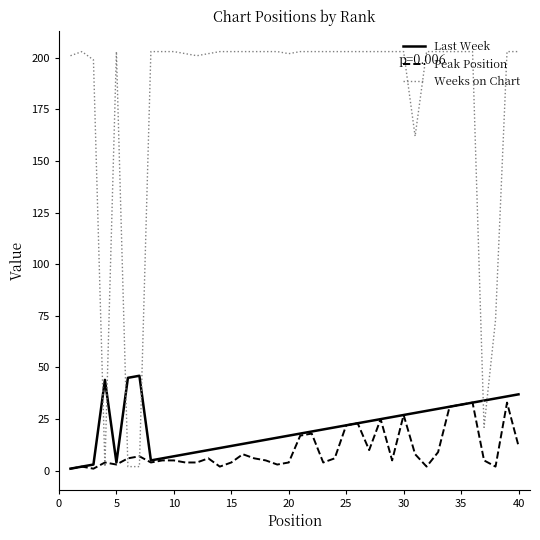

Which series has the largest total across all categories?

Weeks on Chart